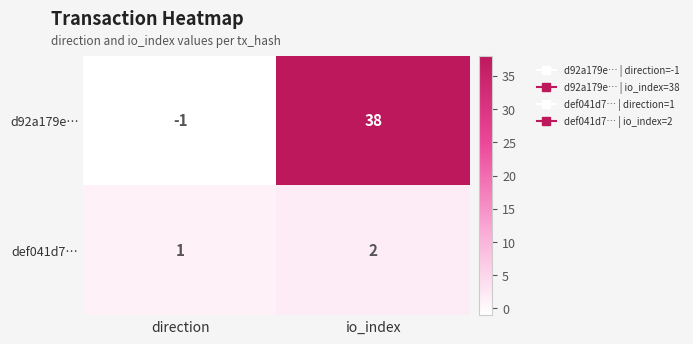

True or false: def041d7… has a value of 0 at direction.

False